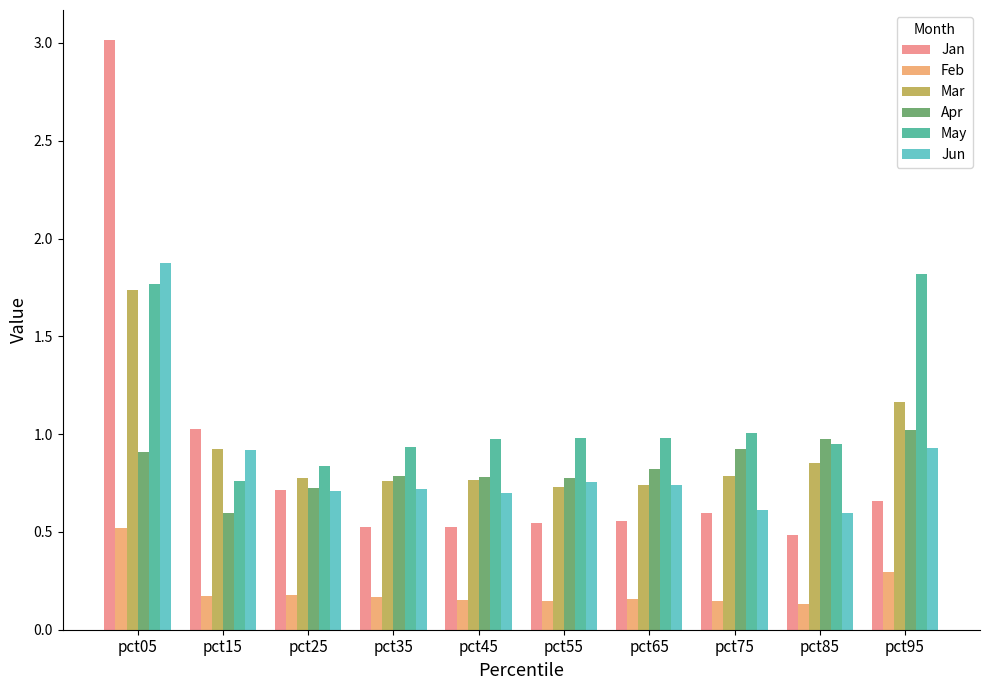

What is the difference between the maximum and second lowest values in the Apr series?

0.3